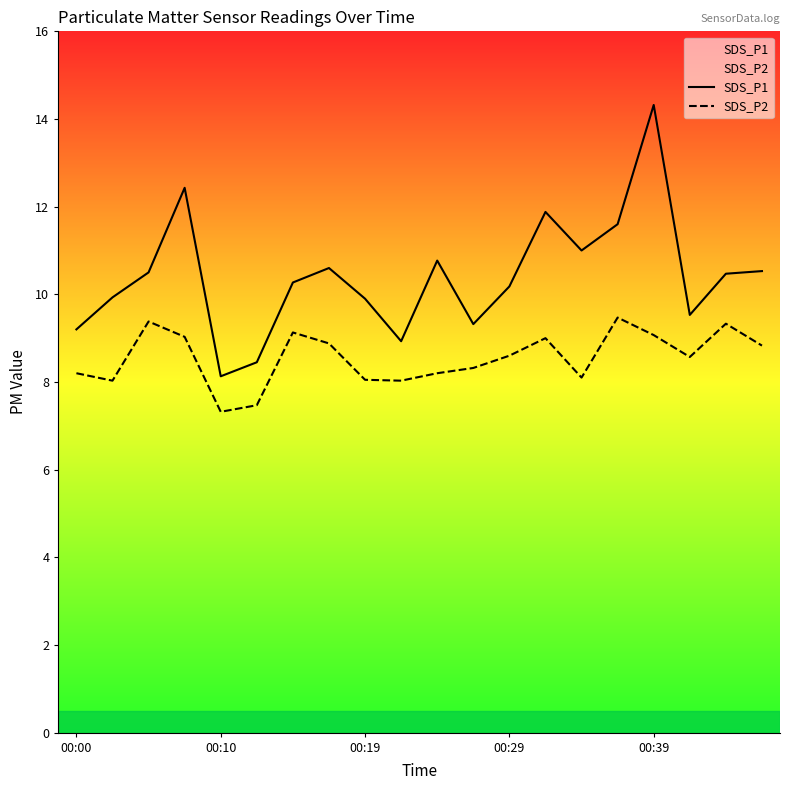

True or false: SDS_P1 has a value of 17.8 at 00:29.

False